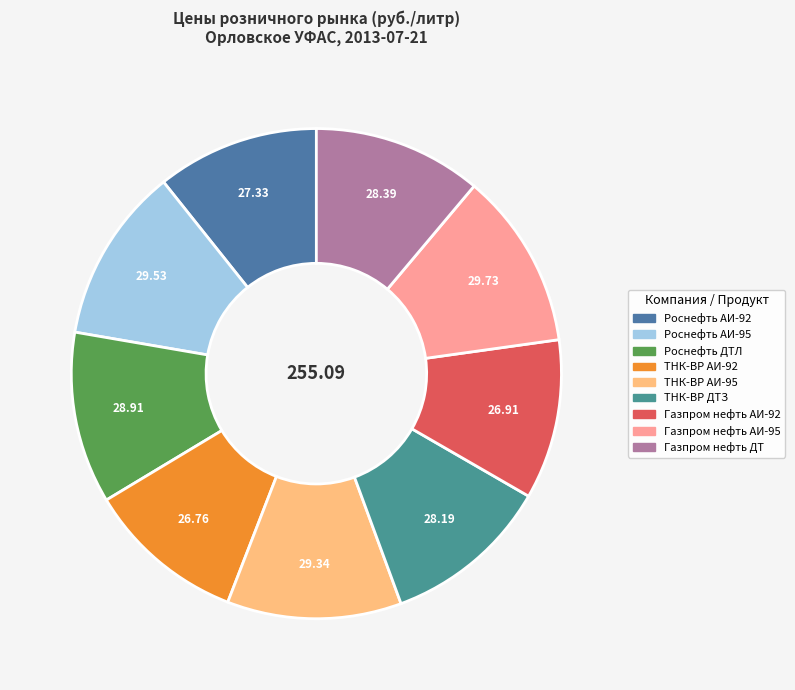

Rank the categories by value from highest to lowest.

Газпром нефть АИ-95, Роснефть АИ-95, ТНК-ВР АИ-95, Роснефть ДТЛ, Газпром нефть ДТ, ТНК-ВР ДТЗ, Роснефть АИ-92, Газпром нефть АИ-92, ТНК-ВР АИ-92